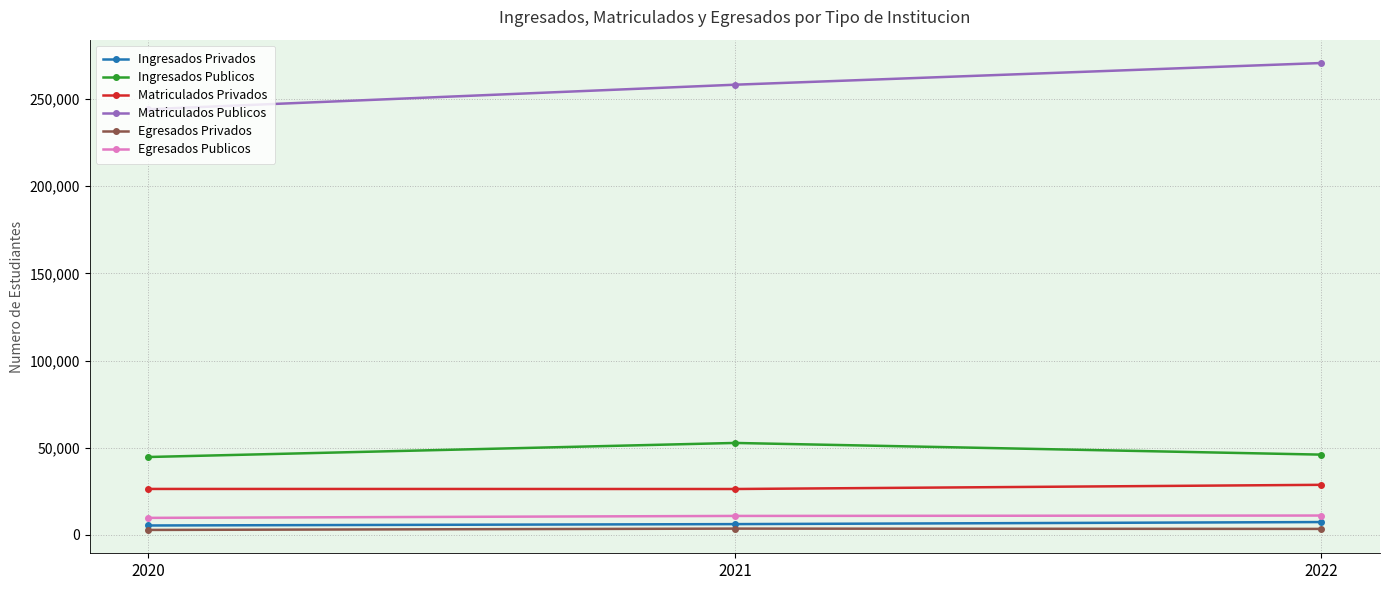

What is the average value of the Egresados Publicos series?

10617